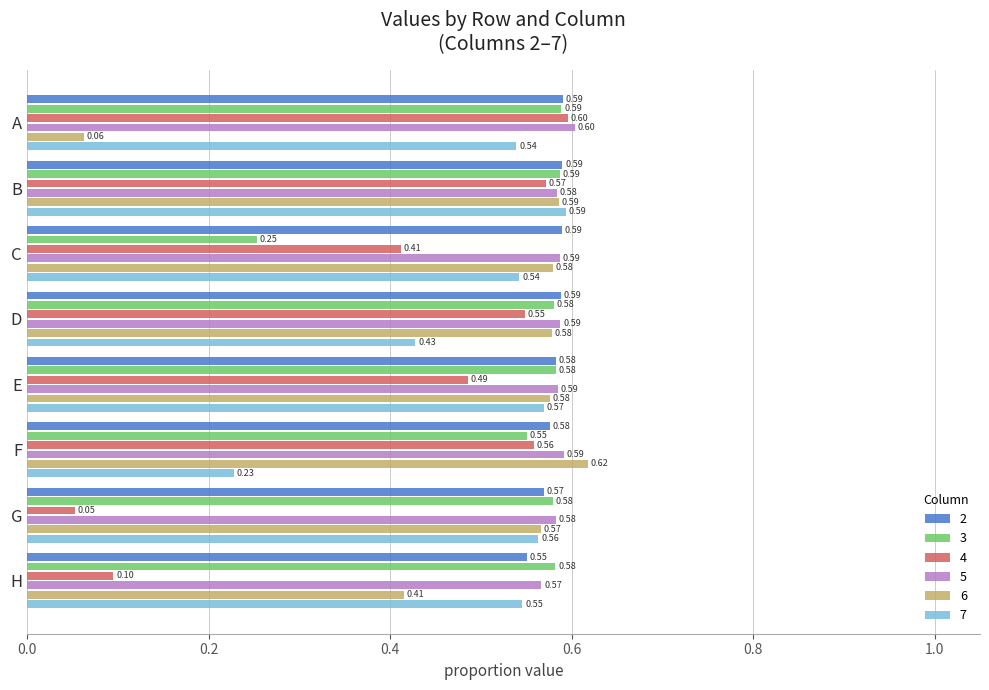

The value of 7 at G is 0.9. True or false?

False